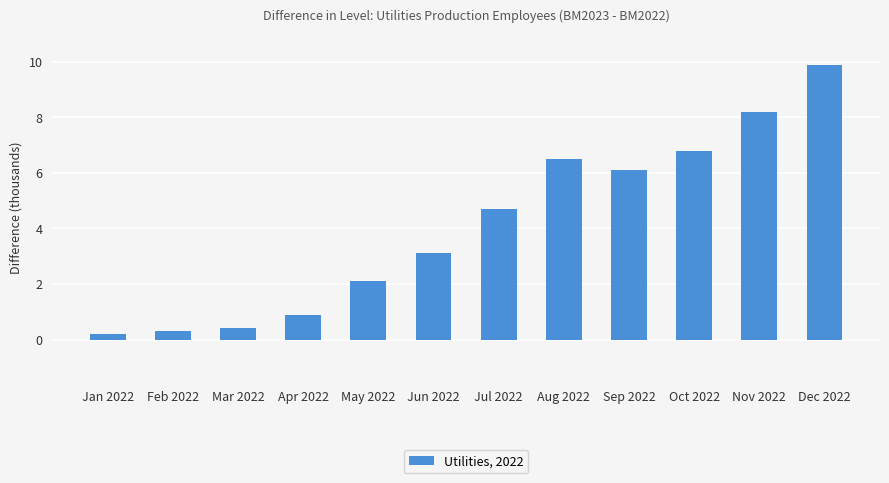

What is the difference between the maximum and second lowest values?

9.6